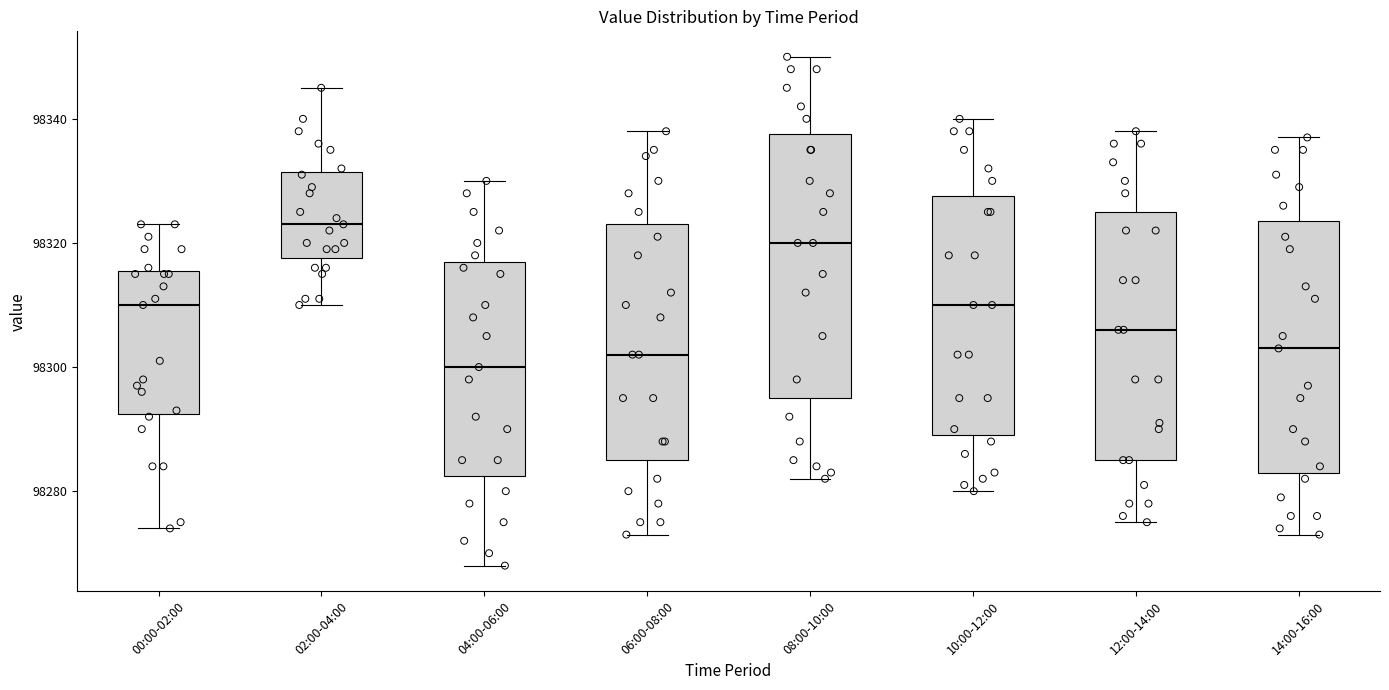

Reading left to right, read every box against the y-axis: the position of its median line, the range the box covers, and the ends of its whiskers. The values are not printed on the chart, so give them approximately, as read against the axis.

00:00-02:00: median 98310, box 98292 to 98316, whiskers 98274 to 98324
02:00-04:00: median 98324, box 98318 to 98332, whiskers 98310 to 98346
04:00-06:00: median 98300, box 98282 to 98318, whiskers 98268 to 98330
06:00-08:00: median 98302, box 98286 to 98324, whiskers 98274 to 98338
08:00-10:00: median 98320, box 98296 to 98338, whiskers 98282 to 98350
10:00-12:00: median 98310, box 98290 to 98328, whiskers 98280 to 98340
12:00-14:00: median 98306, box 98286 to 98326, whiskers 98276 to 98338
14:00-16:00: median 98304, box 98284 to 98324, whiskers 98274 to 98338